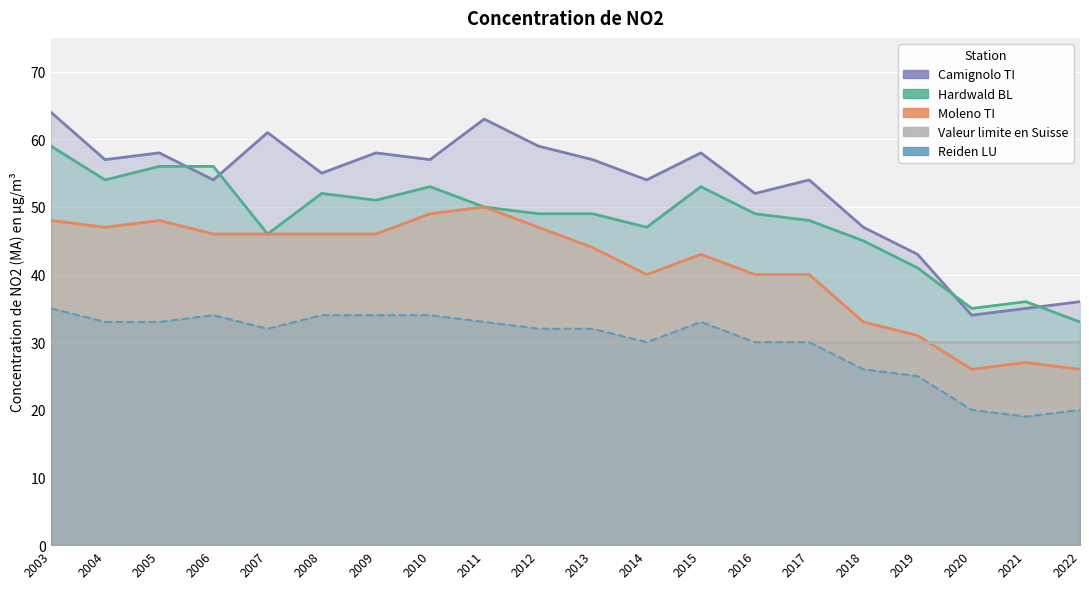

True or false: Hardwald BL has more than 2 interior local peaks.

True